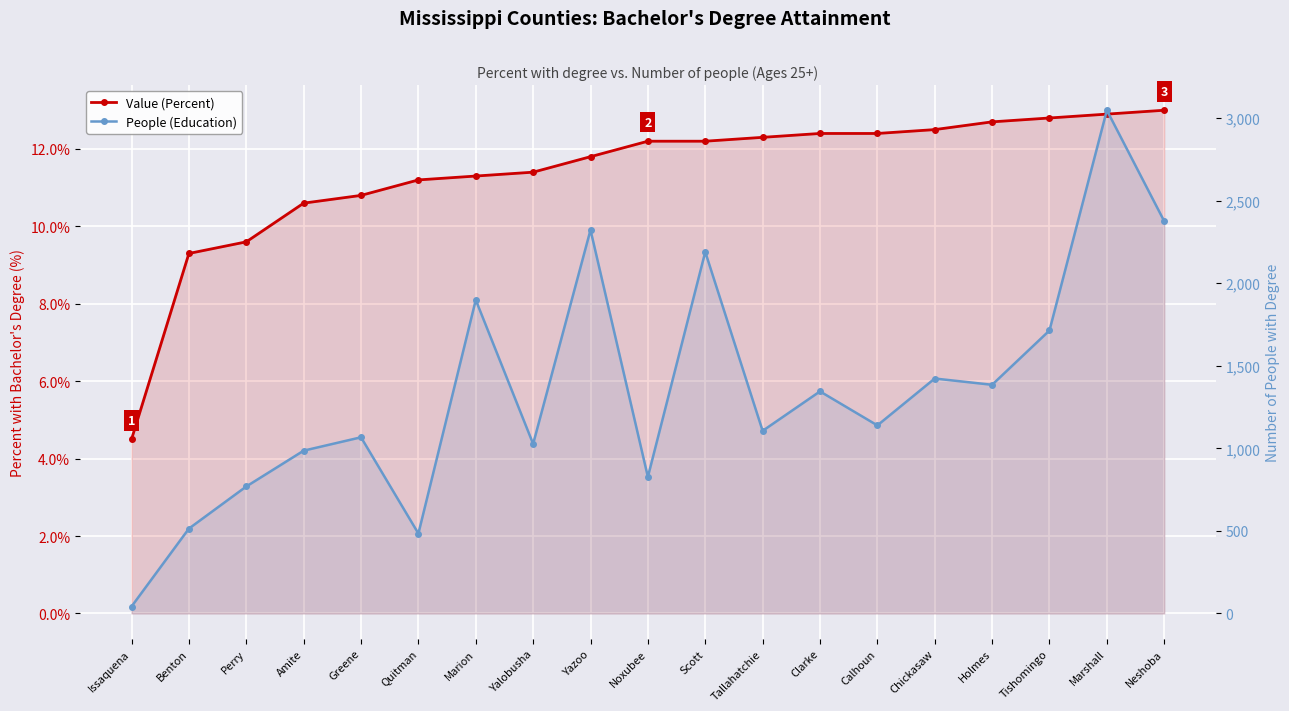

True or false: People (Education) and Value (Percent) cross at least once.

False